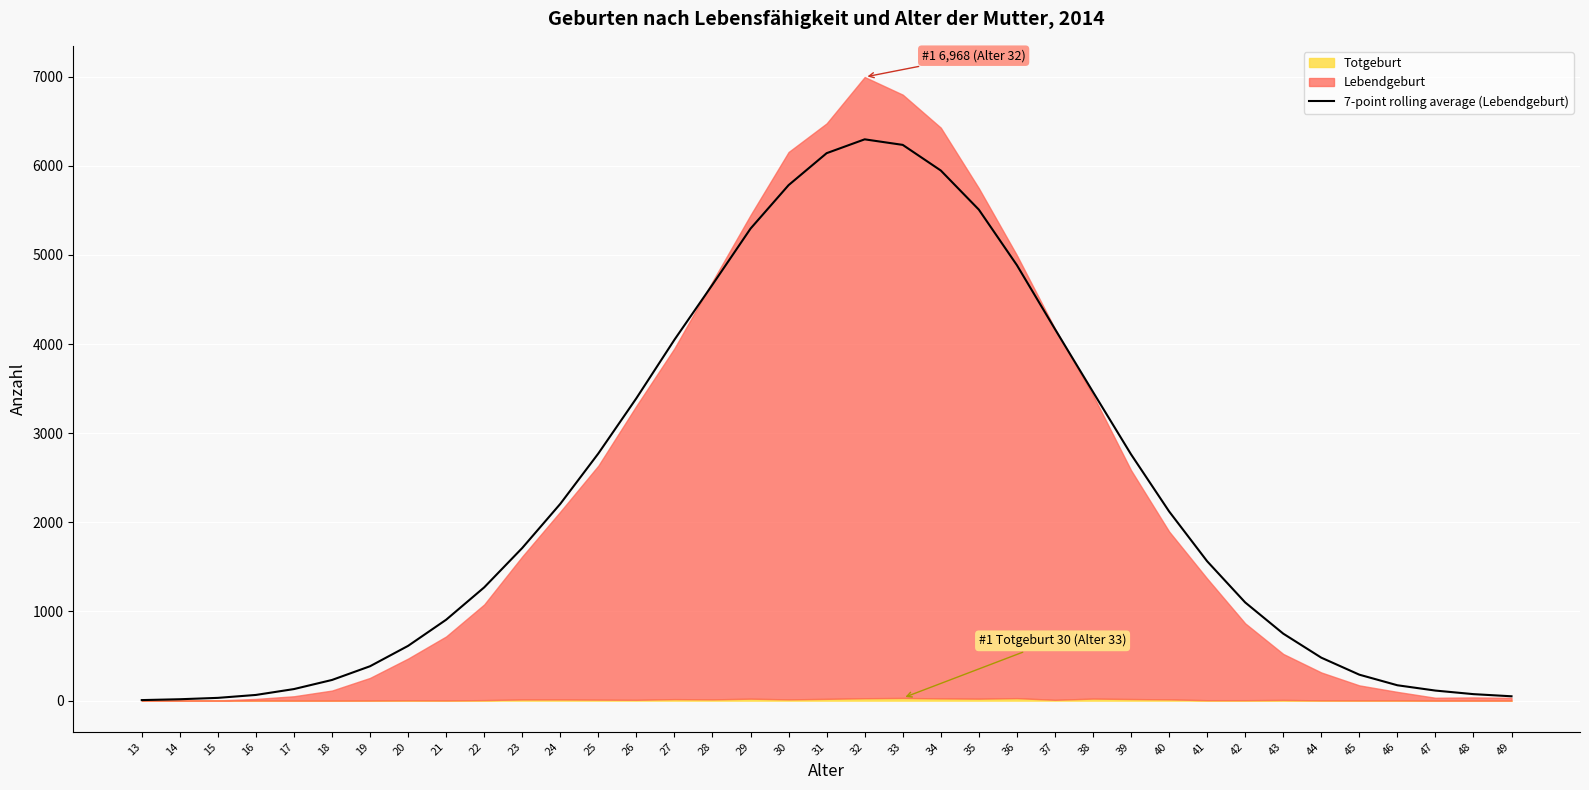

List the labels in order of value, largest first.

32, 33, 31, 34, 30, 35, 29, 36, 28, 37, 27, 38, 26, 25, 39, 24, 40, 23, 41, 22, 42, 21, 43, 20, 44, 19, 45, 18, 46, 17, 47, 48, 16, 49, 15, 14, 13